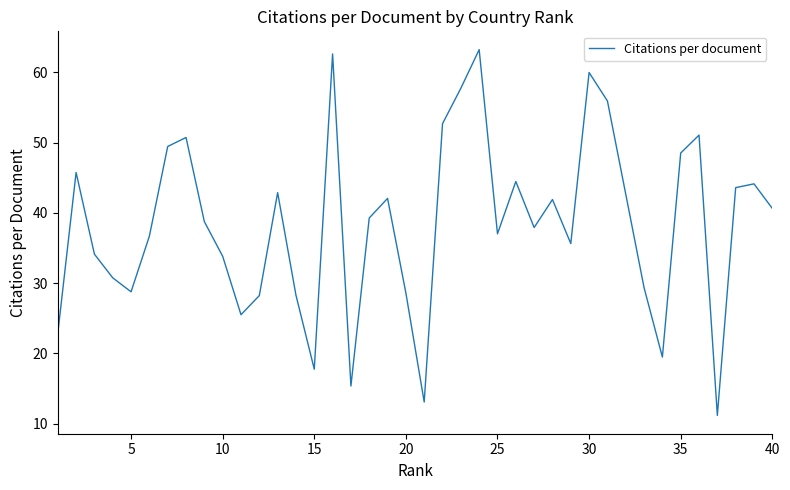

True or false: there are more than 1 points higher than both neighbors.

True